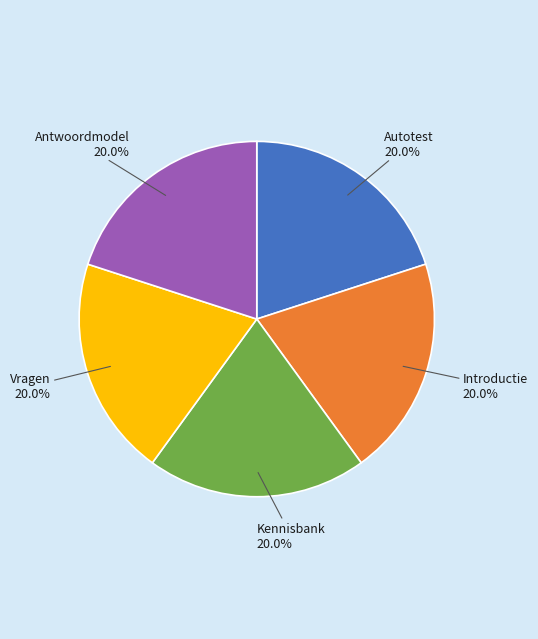

Does any single category account for the majority?

No